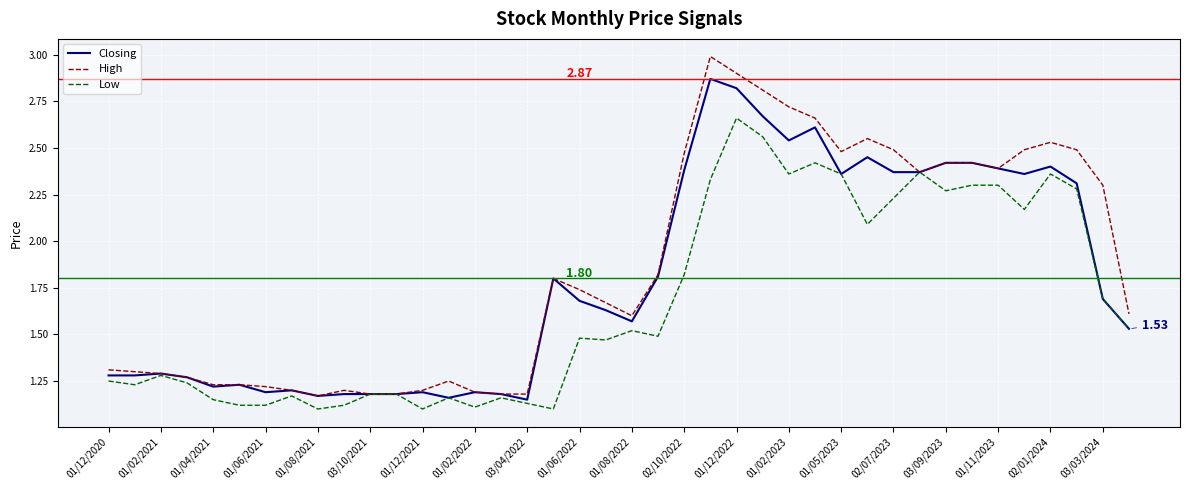

Which series has the largest range (max minus min)?

High